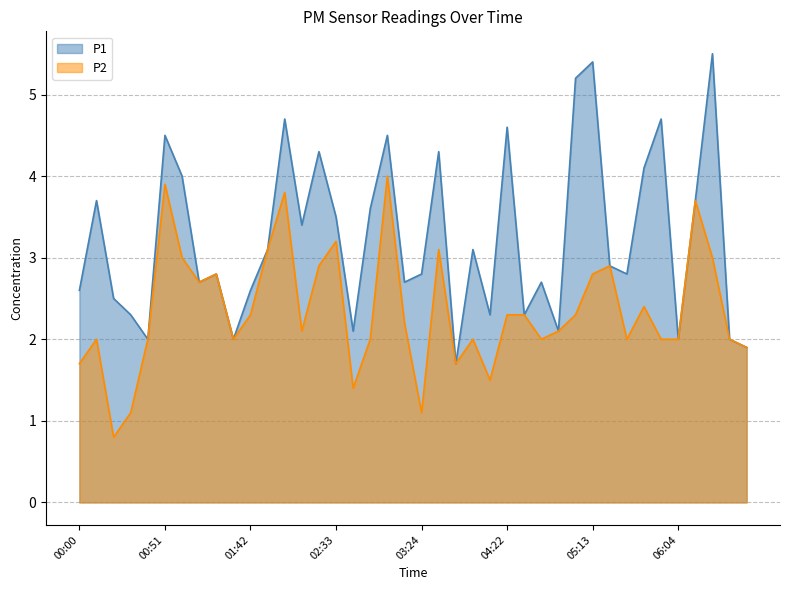

Reading right to left, transcribe all the data shown in this chart.

P1: 1.9	2.0	5.5	3.7	2.0	4.7	4.1	2.8	2.9	5.4	5.2	2.1	2.7	2.3	4.6	2.3	3.1	1.7	4.3	2.8	2.7	4.5	3.6	2.1	3.5	4.3	3.4	4.7	3.1	2.6	2.0	2.8	2.7	4.0	4.5	2.0	2.3	2.5	3.7	2.6
P2: 1.9	2.0	3.0	3.7	2.0	2.0	2.4	2.0	2.9	2.8	2.3	2.1	2.0	2.3	2.3	1.5	2.0	1.7	3.1	1.1	2.2	4.0	2.0	1.4	3.2	2.9	2.1	3.8	3.1	2.3	2.0	2.8	2.7	3.0	3.9	2.0	1.1	0.8	2.0	1.7